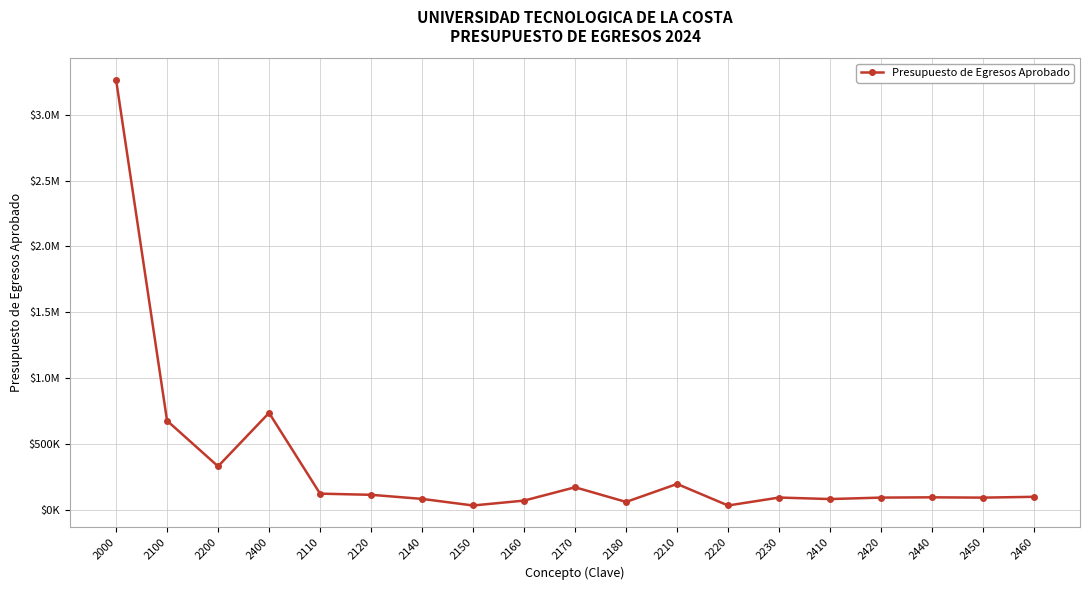

Reading left to right, transcribe all the data shown in this chart.

2000=3265365.6	2100=679448.4	2200=333494.7	2400=738647.8	2110=126458.0	2120=117613.3	2140=86598.0	2150=36698.0	2160=73757.7	2170=174788.0	2180=63535.4	2210=200000.0	2220=36598.0	2230=96896.7	2410=85468.7	2420=96487.6	2440=98578.0	2450=96256.4	2460=102536.0